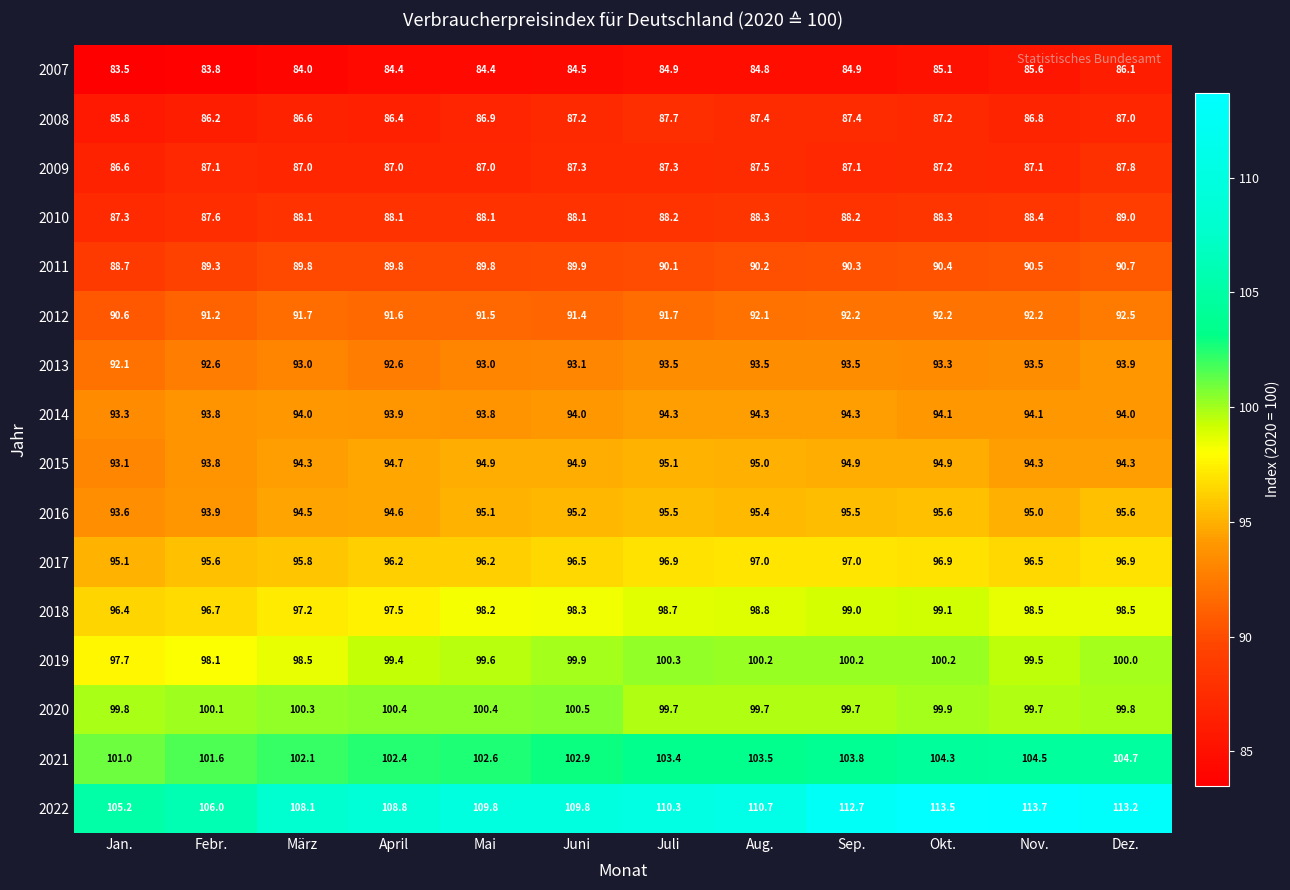

The value of 2017 at Juni is 96.5. True or false?

True